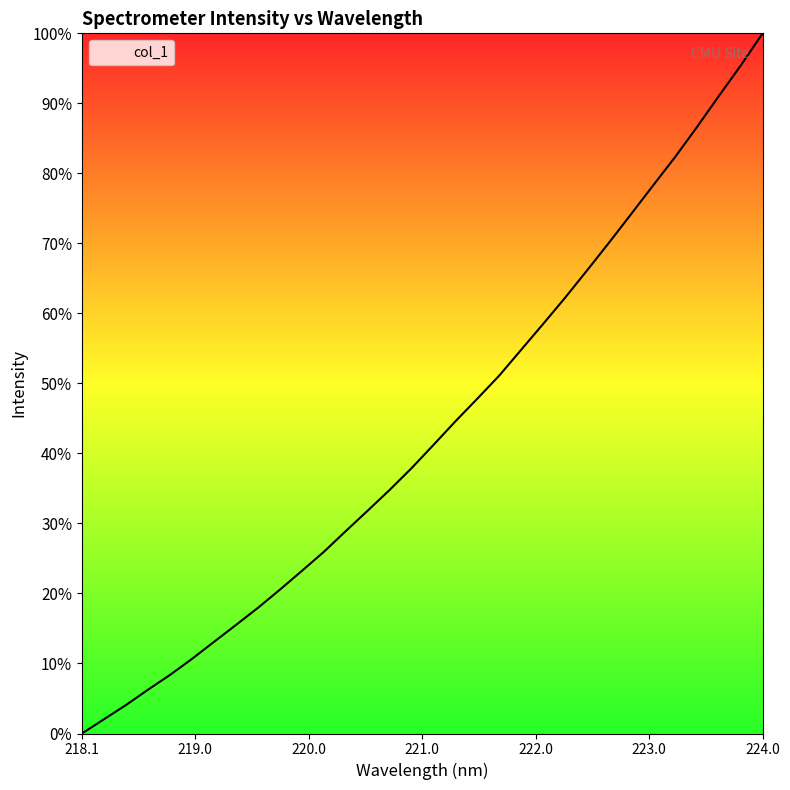

Does the chart have visible grid lines?

No